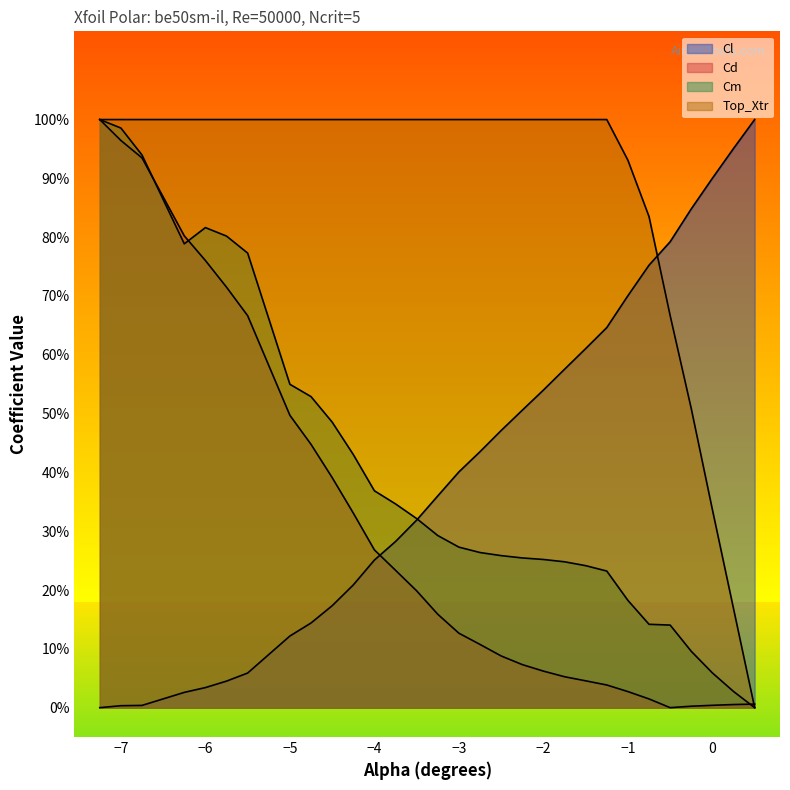

What are all the series names shown in the legend?

Cl, Cd, Cm, Top_Xtr